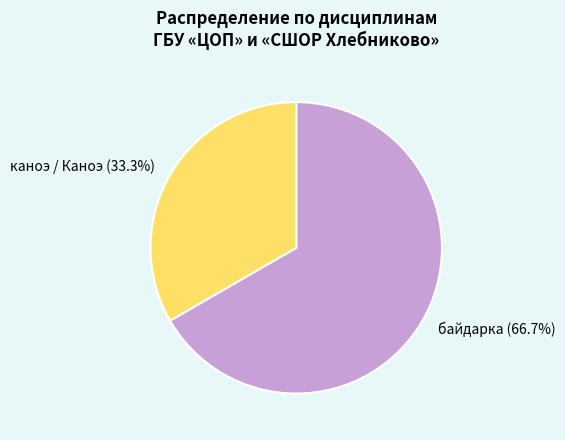

How many slices are in this pie chart?

2